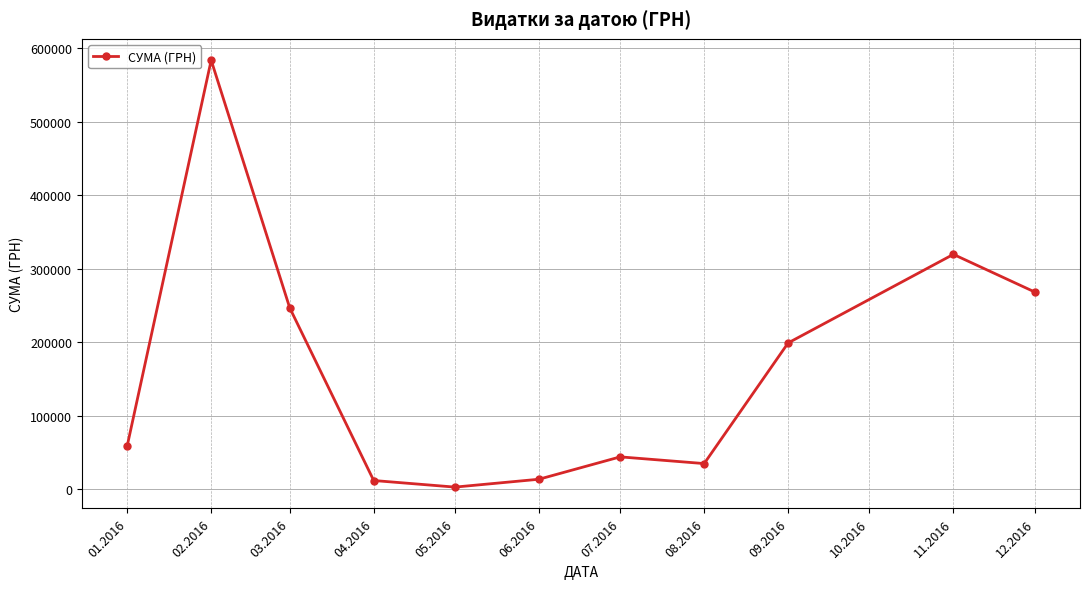

Between 04.2016 and 08.2016, which is larger?

08.2016